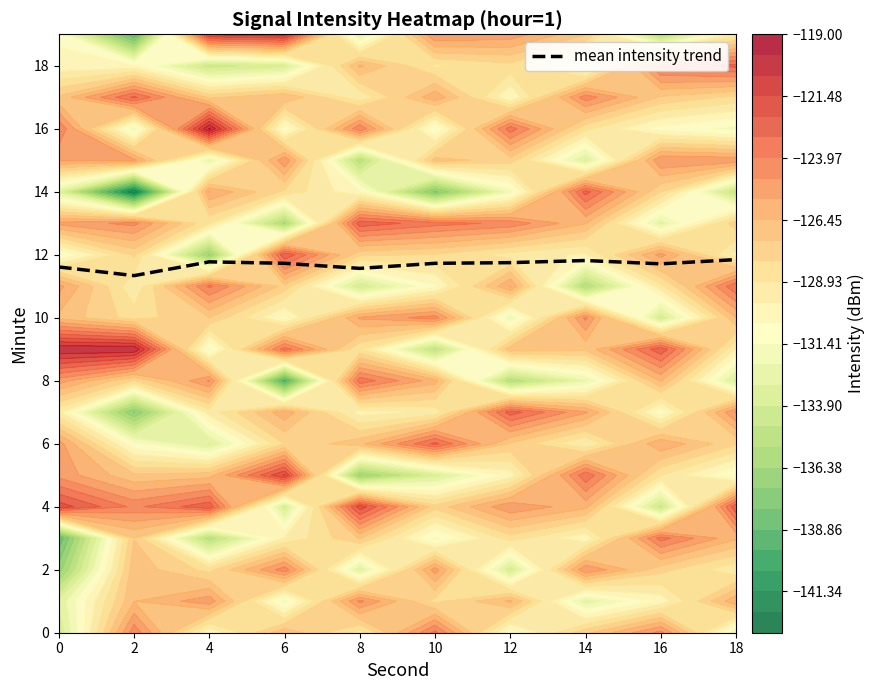

Which has a higher value, 14 or 0?

14